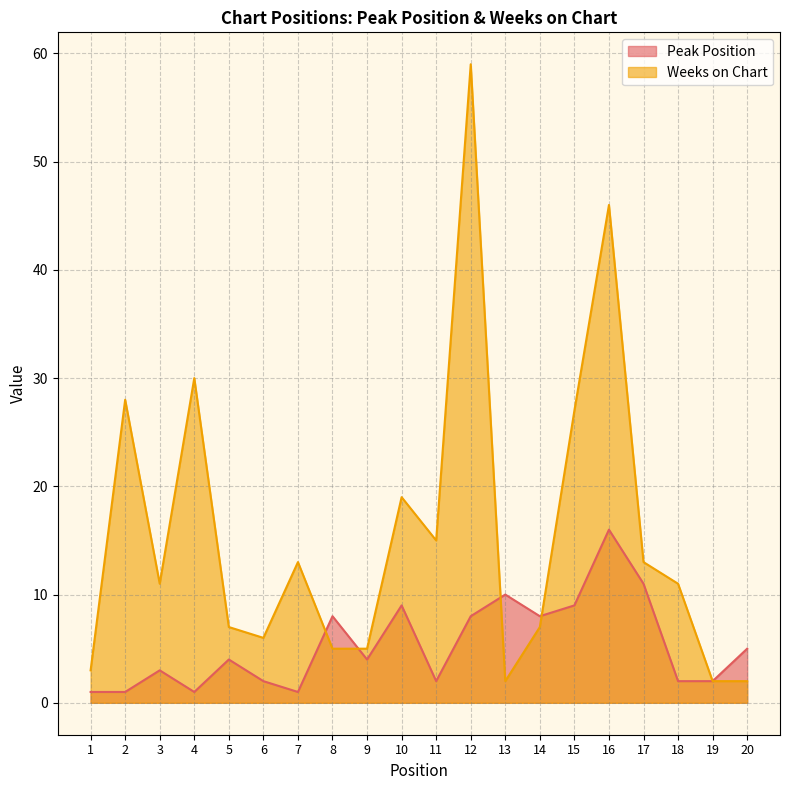

Between 14 and 6, which is larger?

14